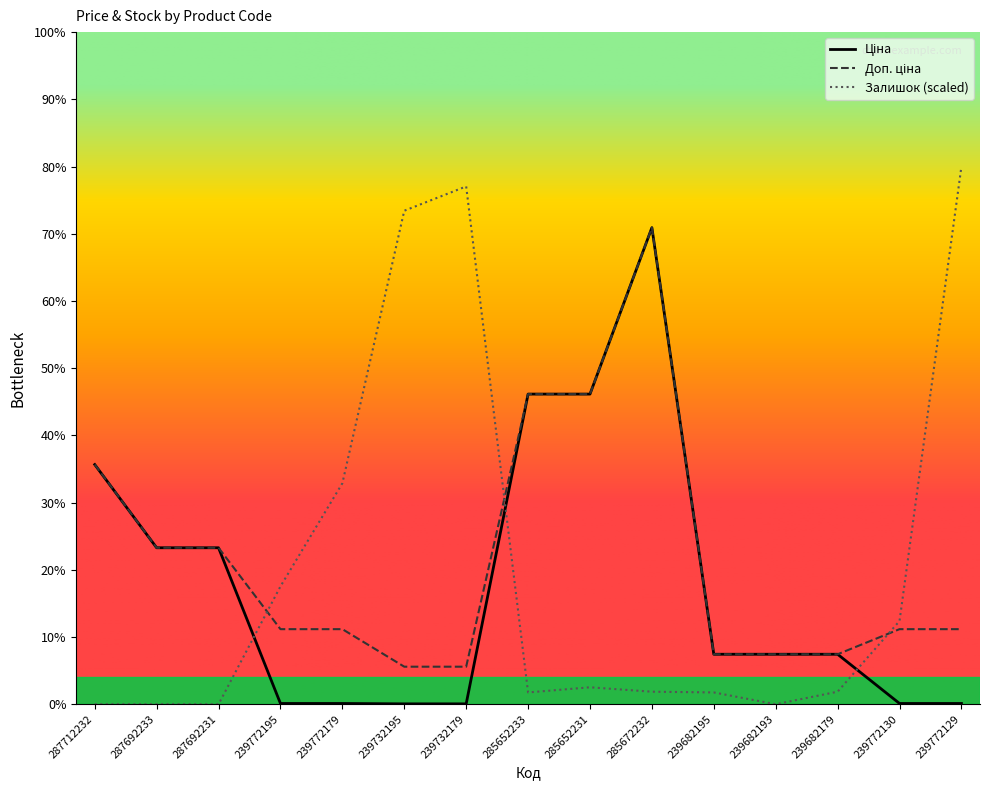

Does the chart have visible grid lines?

No